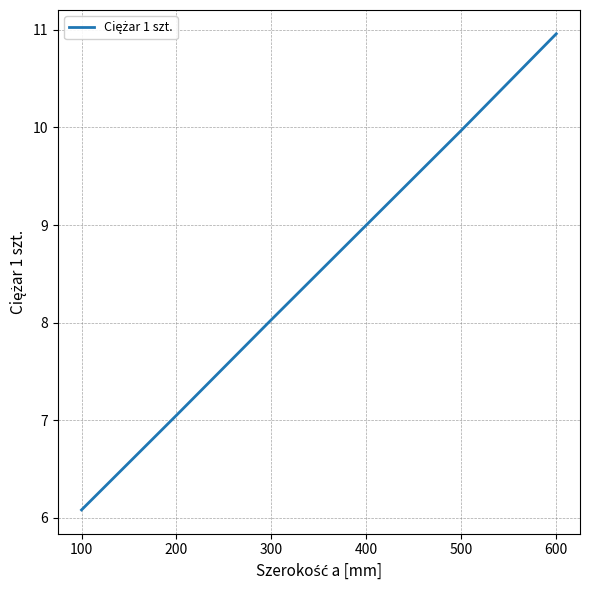

At which category does the chart reach its peak across all series?

600